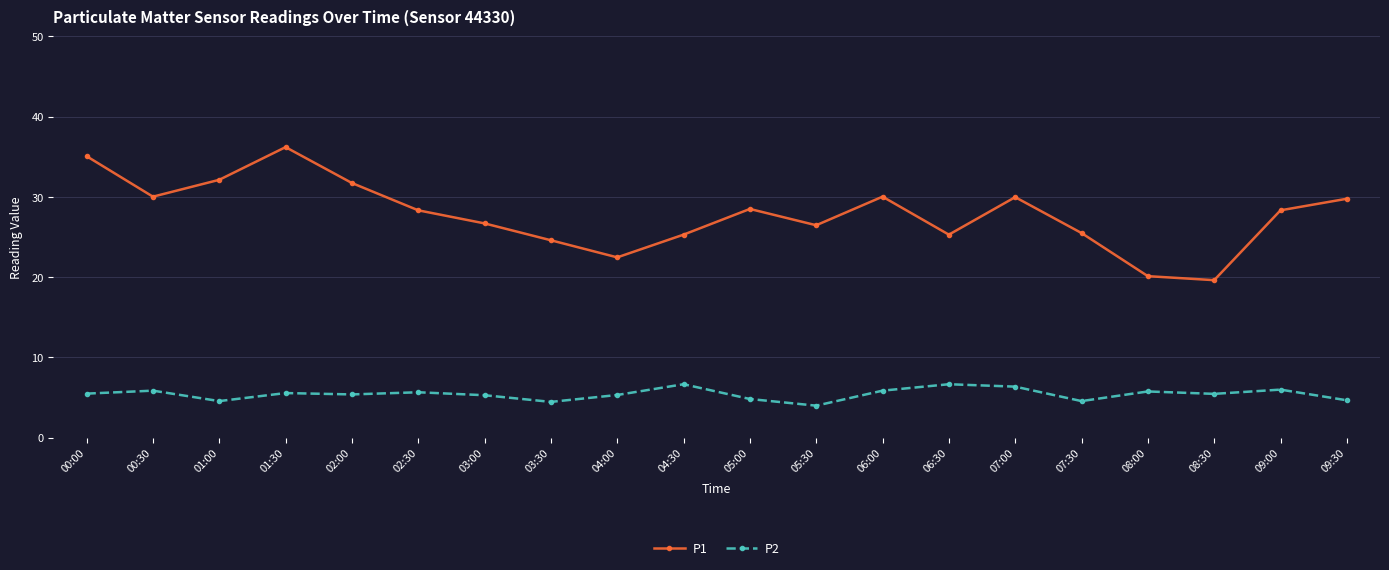

How many categories are shown in the chart?

20